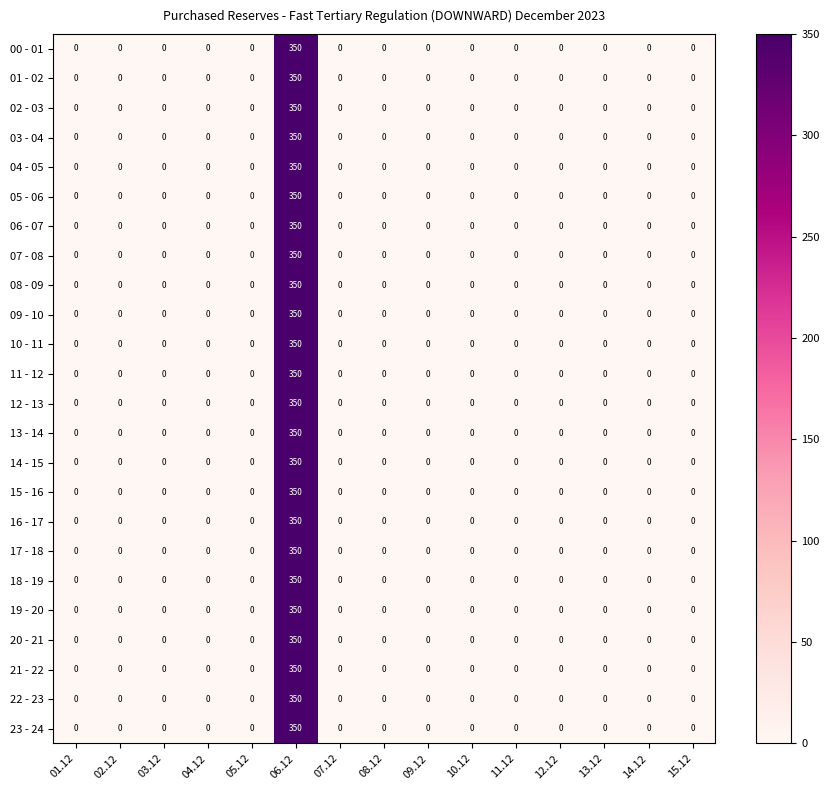

What is the sum of all 11 - 12 values?

350